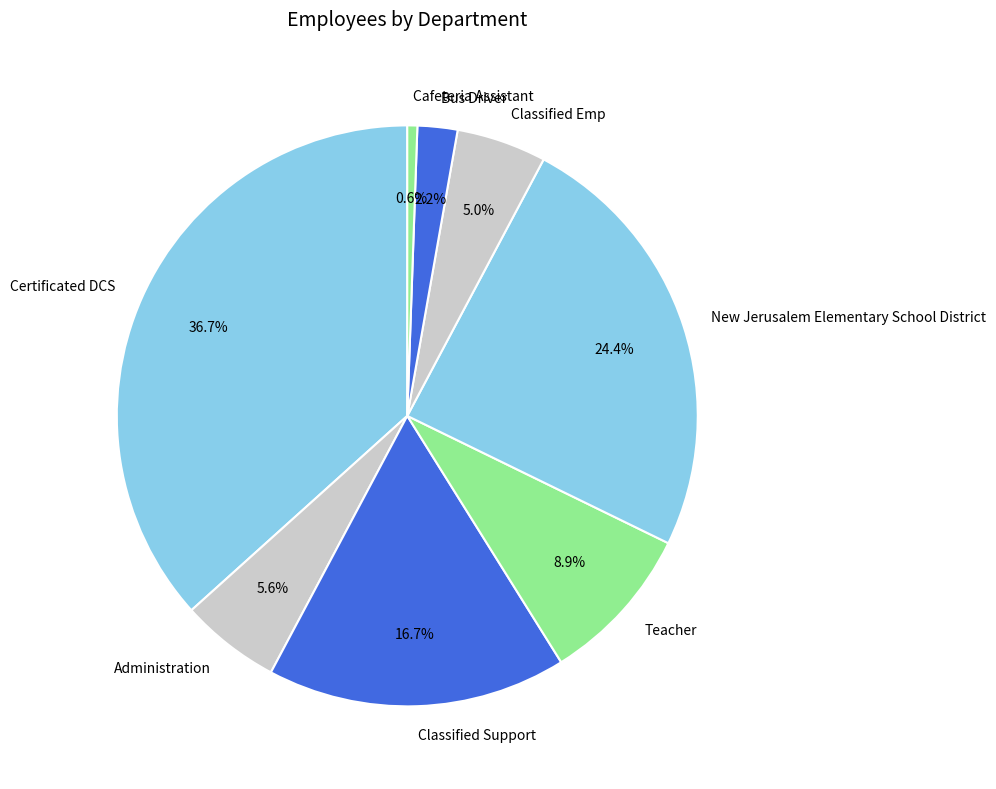

Does any single category account for the majority?

No